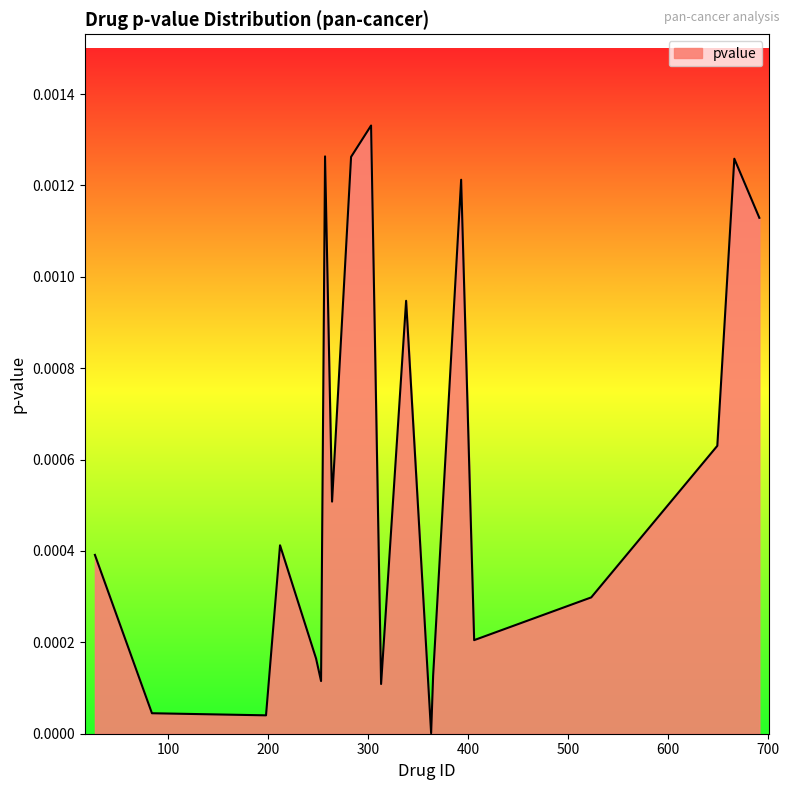

How many lines are shown in the chart?

1